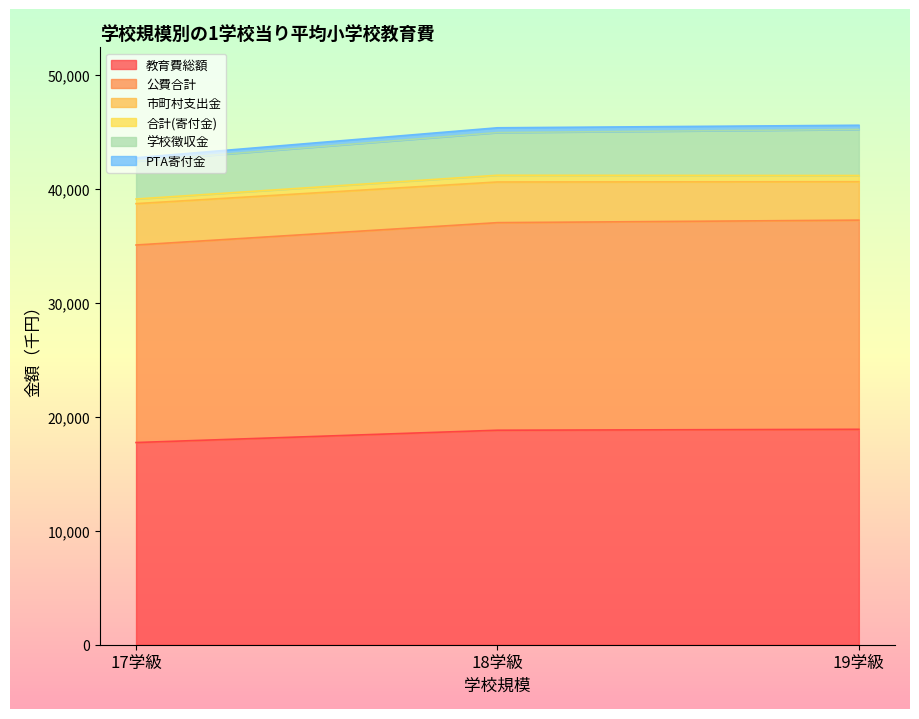

What is the value of the 合計(寄付金) point at the 3rd from the left?

544